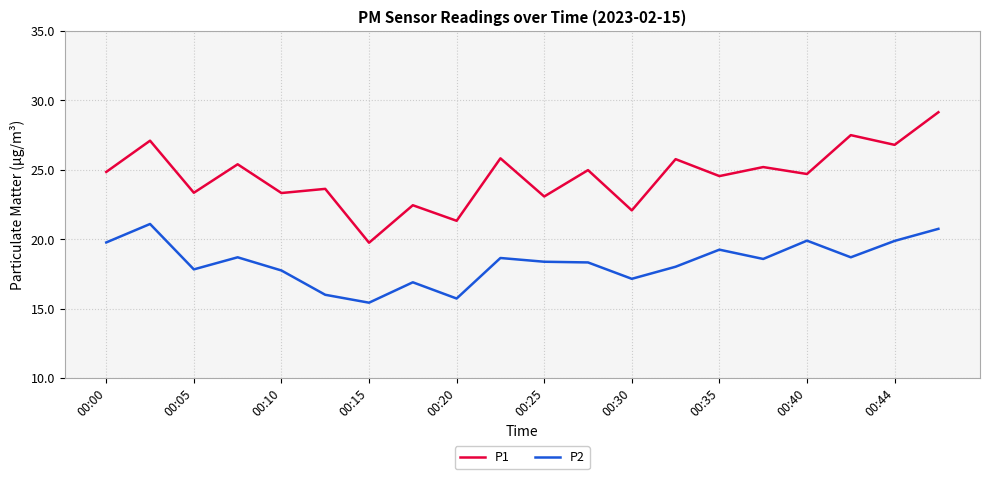

True or false: P2 and P1 intersect in this chart.

False